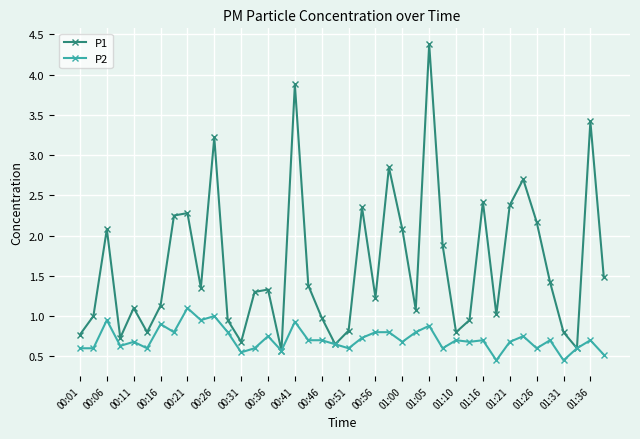

Rank the series by their maximum value, from highest to lowest.

P1, P2